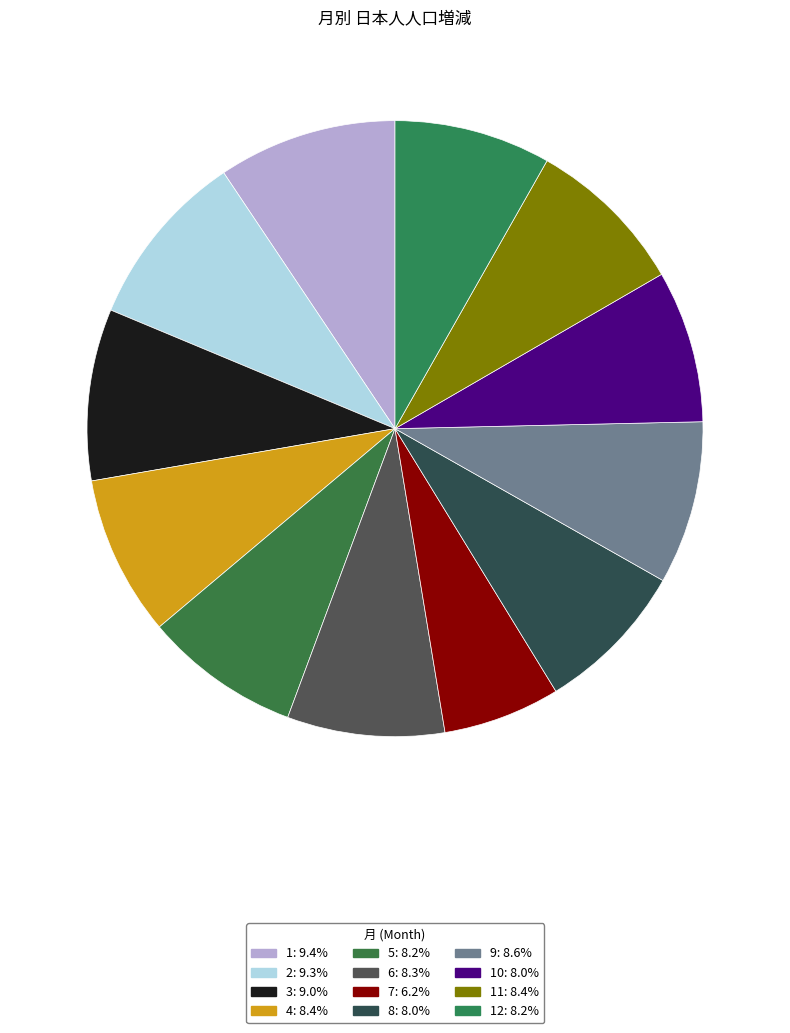

Is there a majority slice in this chart?

No